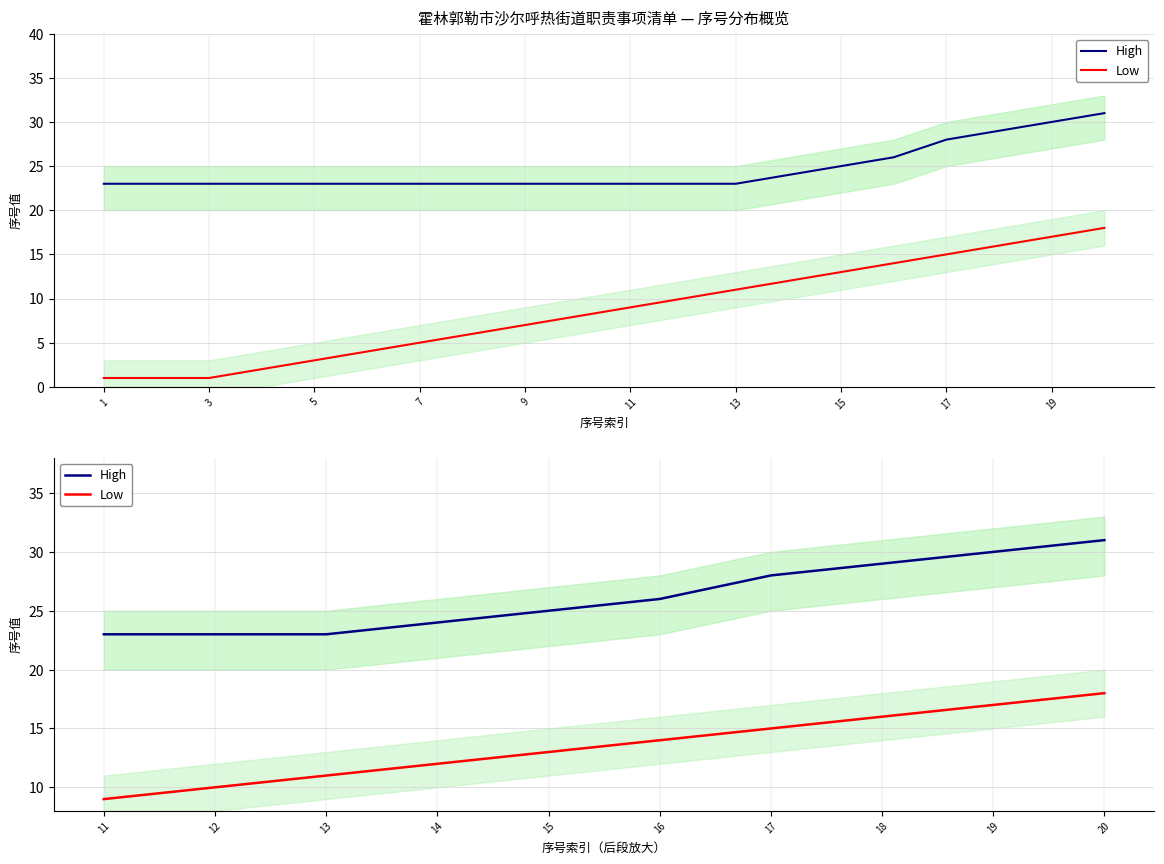

Is the value of Low at 20 greater than the value of High at 14?

No